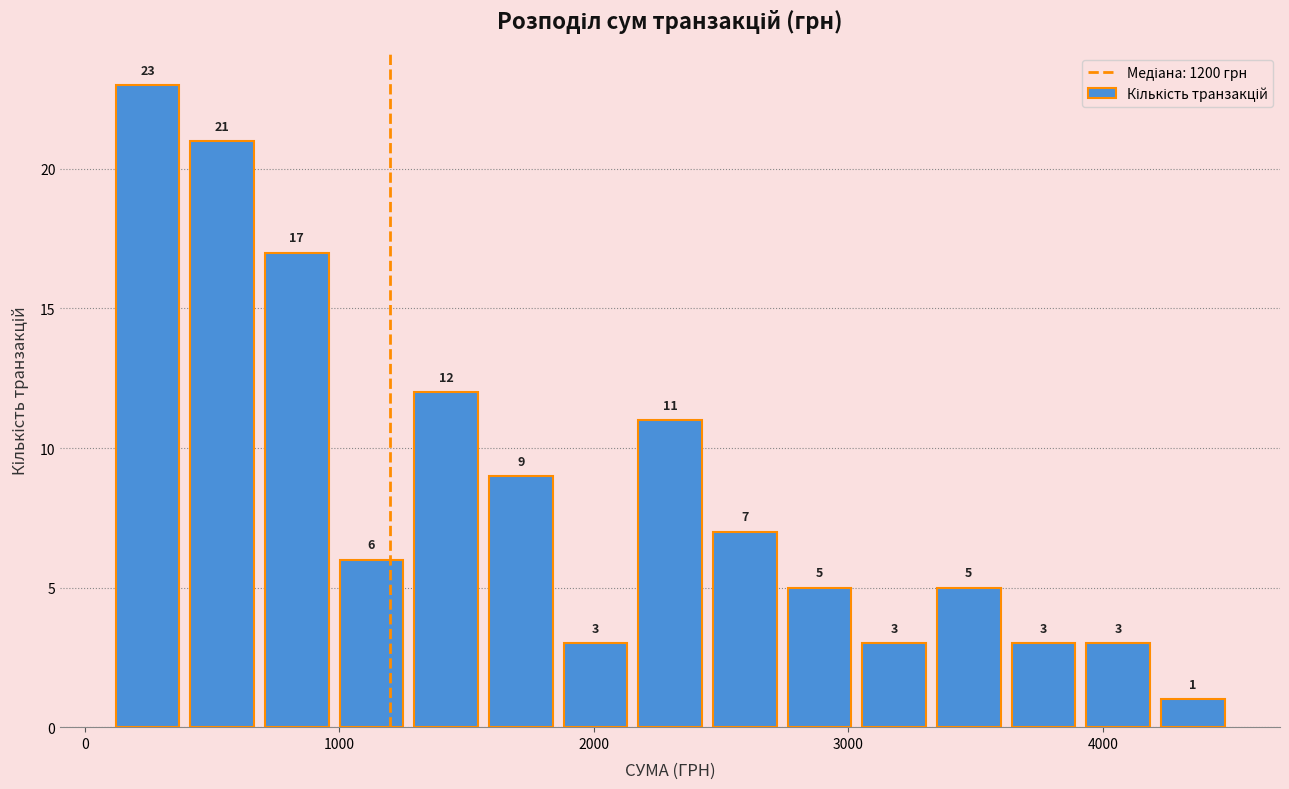

Read against the x-axis, roughly where is the centre of the tallest bar?

200